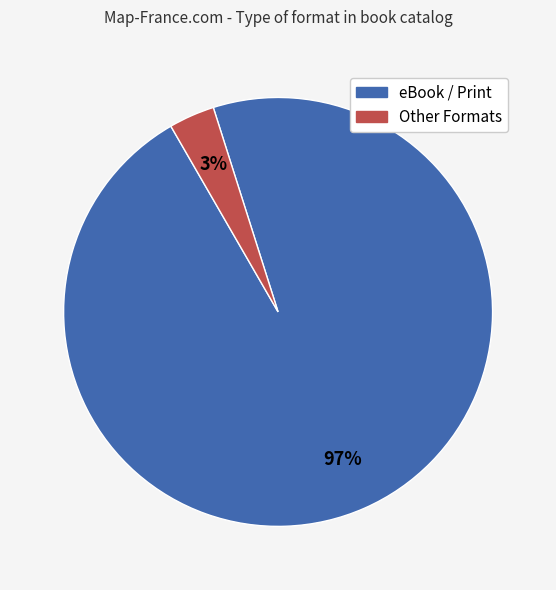

How many slices are in this pie chart?

2